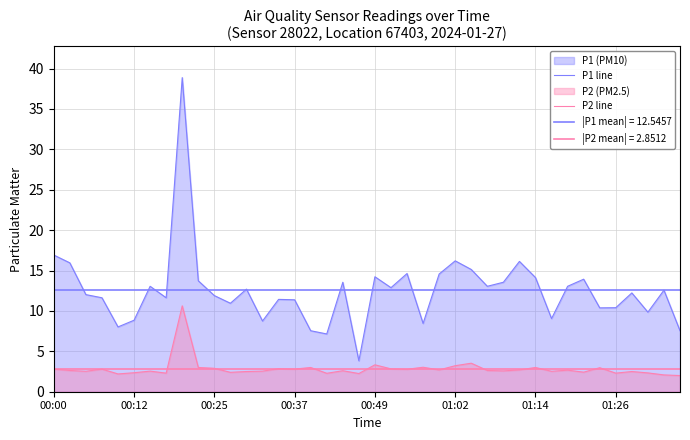

At which label does P1 line first exceed 12?

00:00